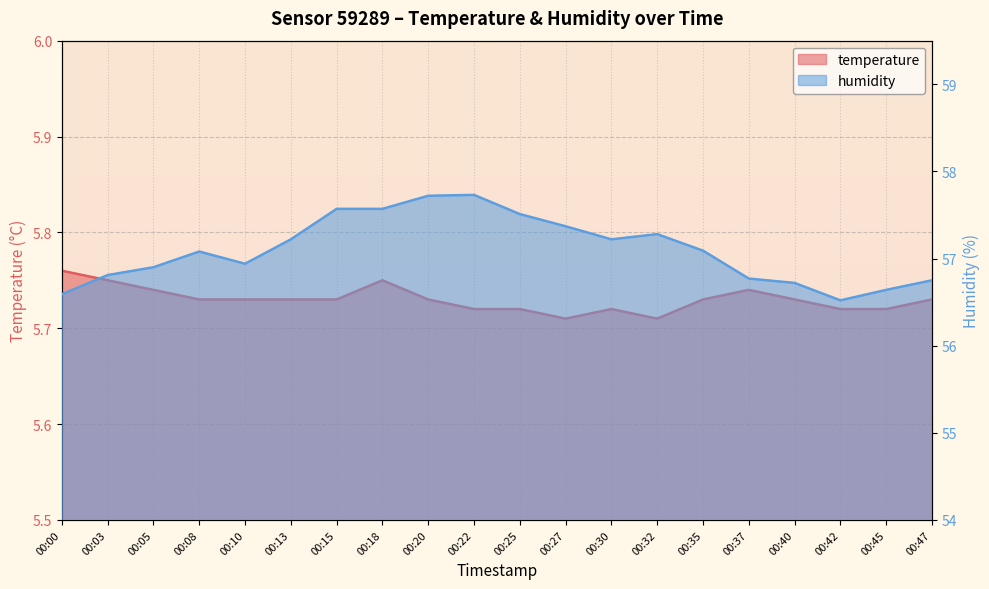

What is the sum of all temperature values?

114.6